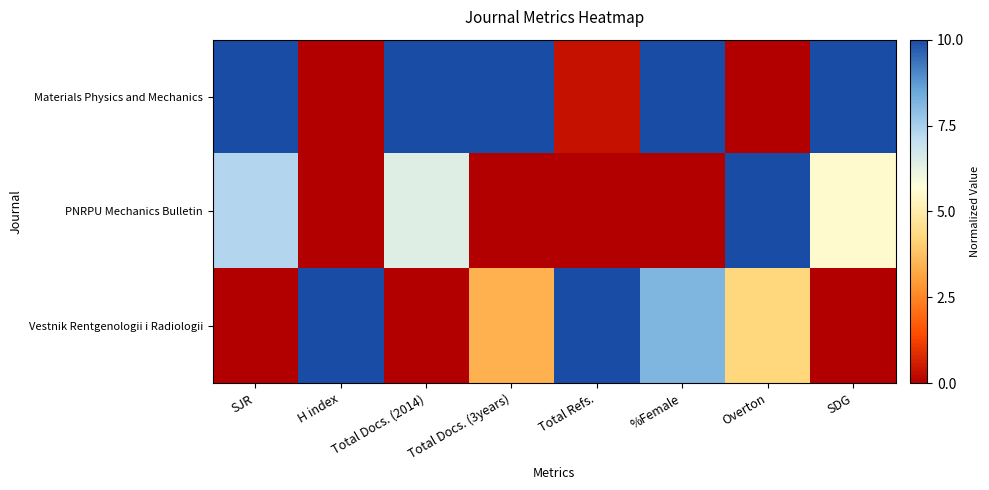

Rank the series by their maximum value, from highest to lowest.

Materials Physics and Mechanics, PNRPU Mechanics Bulletin, Vestnik Rentgenologii i Radiologii